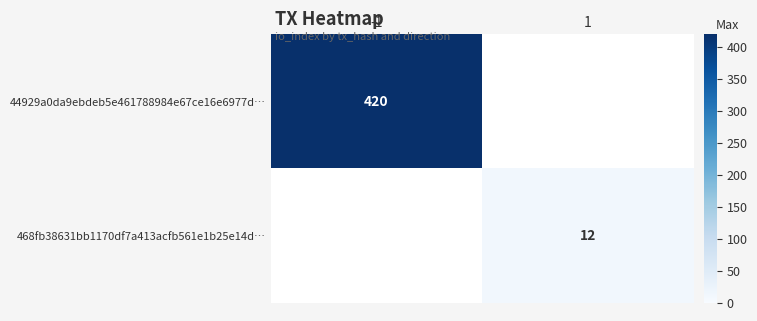

List the series in order of their overall mean, lowest first.

468fb38631bb1170df7a413acfb561e1b25e14d…, 44929a0da9ebdeb5e461788984e67ce16e6977d…